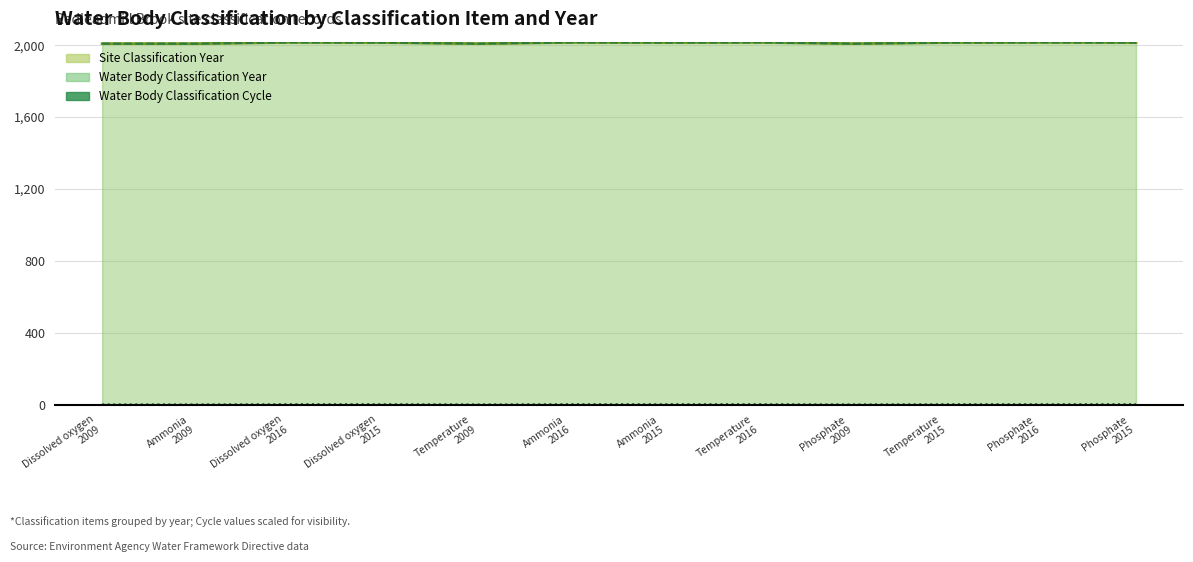

What is the label of the 12th point from the right?

Dissolved oxygen
2009